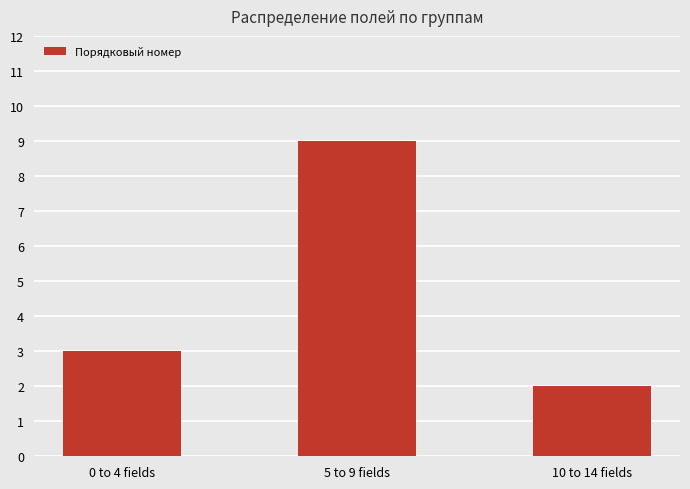

What is the difference between the maximum and minimum values?

7